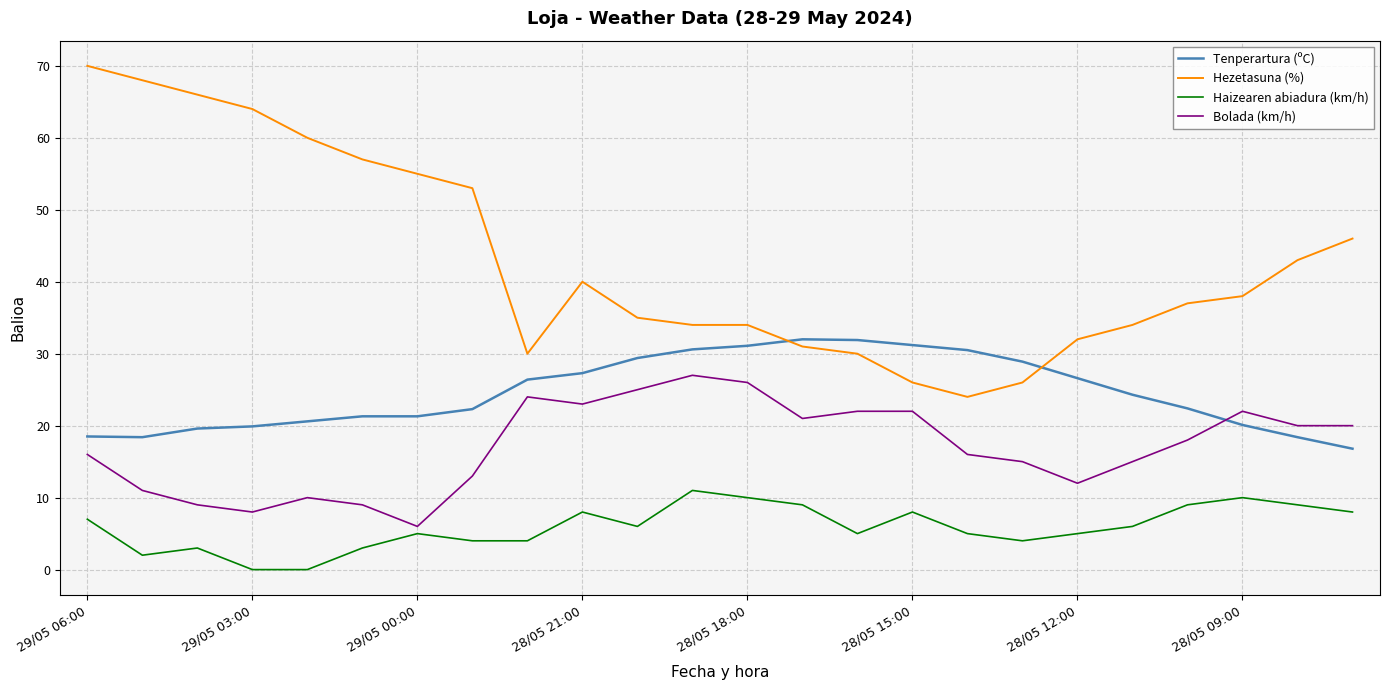

What is the sum of all Tenperartura (ºC) values?

589.8